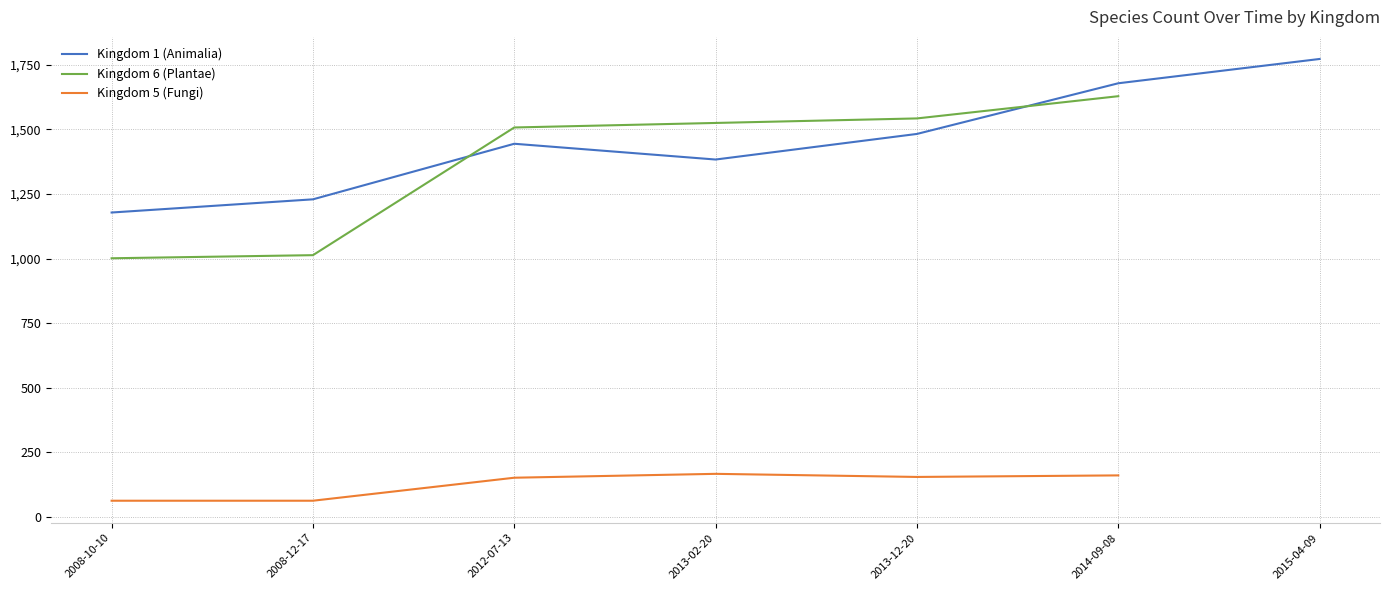

The value of Kingdom 1 (Animalia) at 2008-12-17 is 1229. True or false?

True